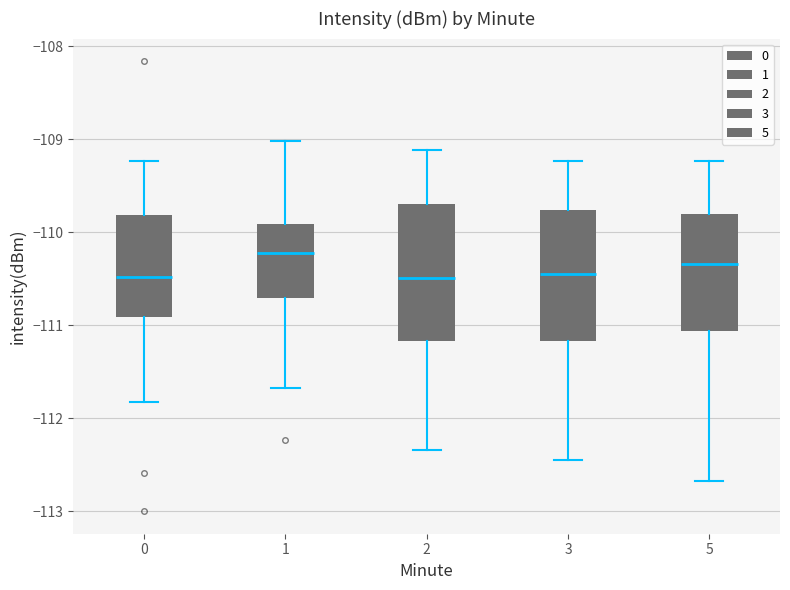

Where does the upper whisker of the box at x = 5 end on the y-axis? The values are not printed on the chart, so give them approximately, as read against the axis.

-109.2